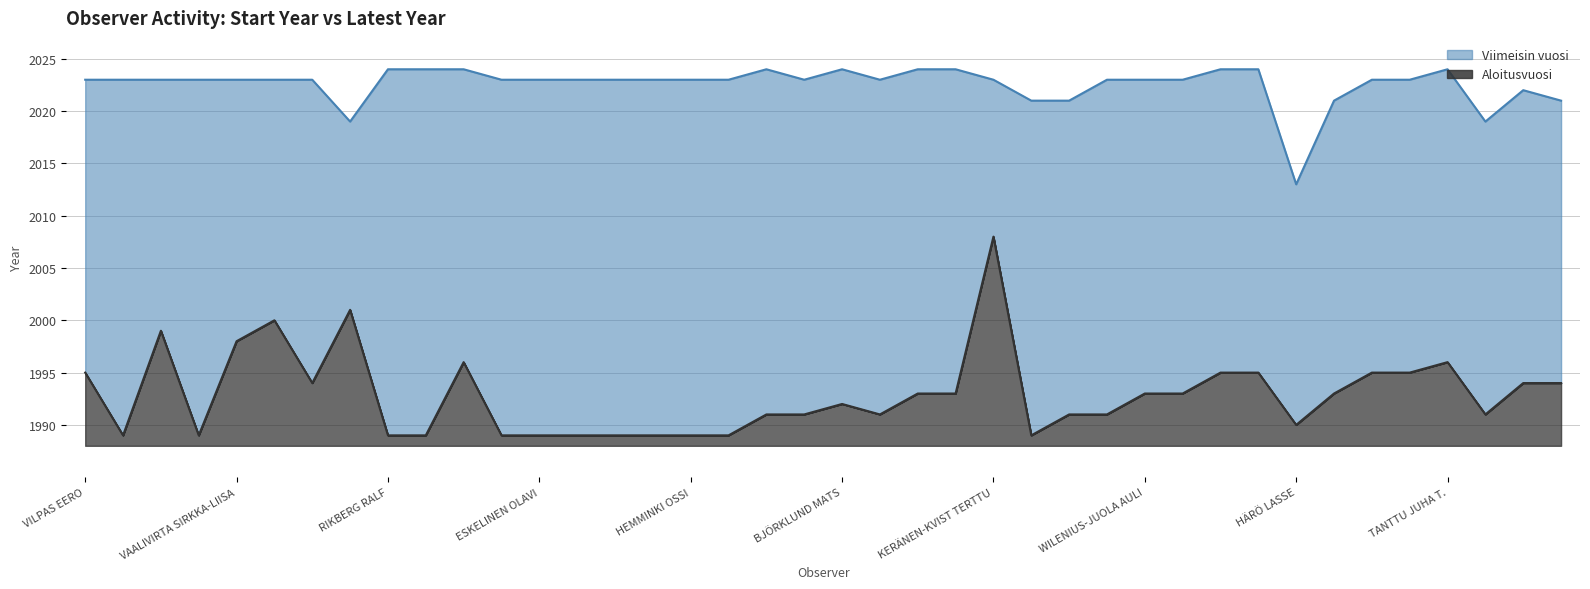

Which has a higher value, RAUHALA TELLERVO or LAPINKANGAS ARI?

LAPINKANGAS ARI